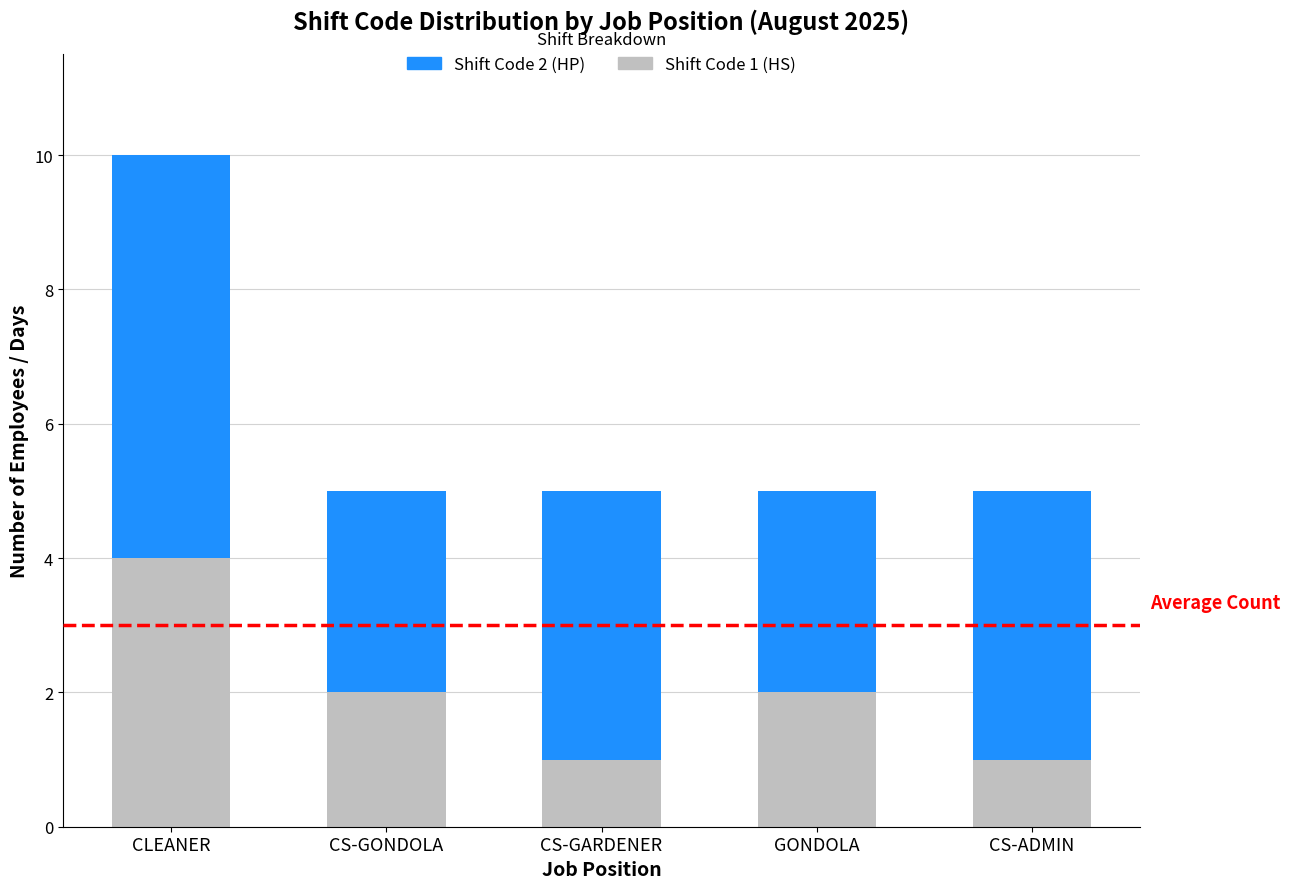

Does the chart contain any negative values?

No